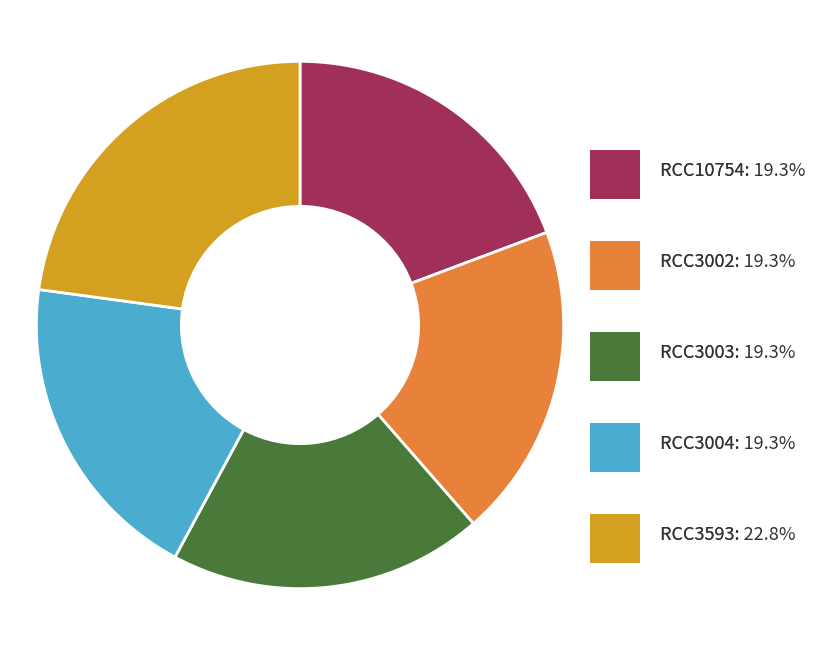

Is there any slice that represents more than half of the pie?

No